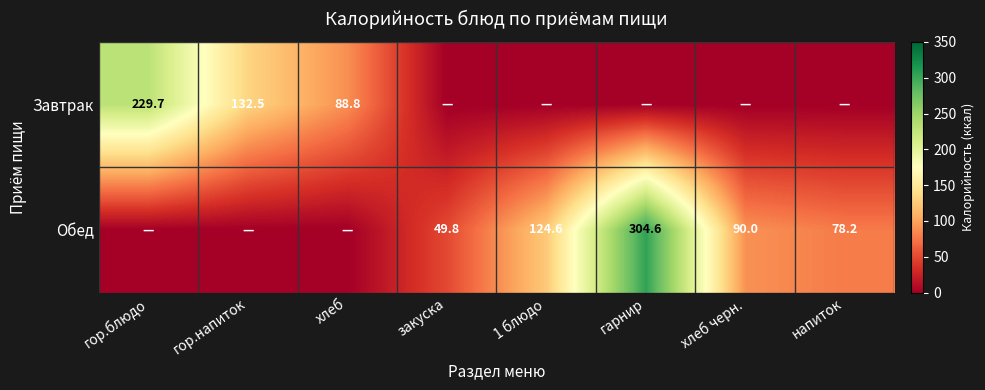

Is it true that Обед equals 78.2 at напиток?

True